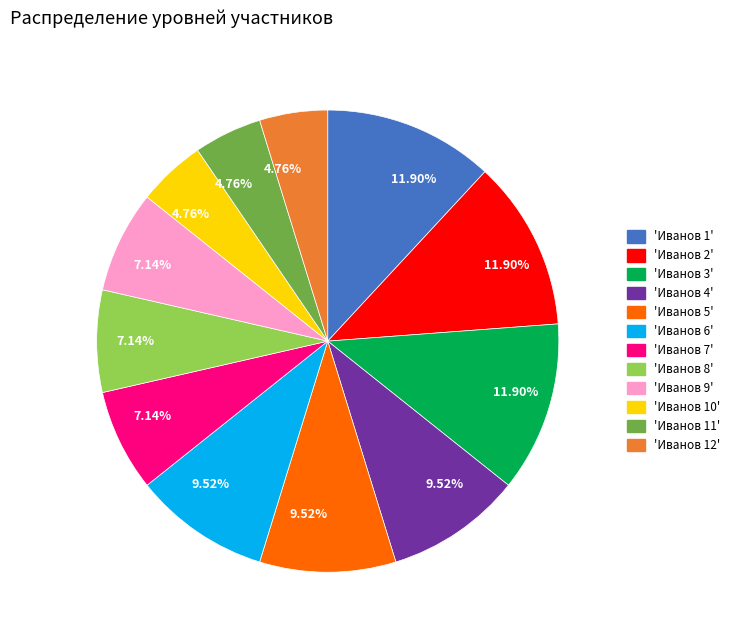

Is there any slice that represents more than half of the pie?

No